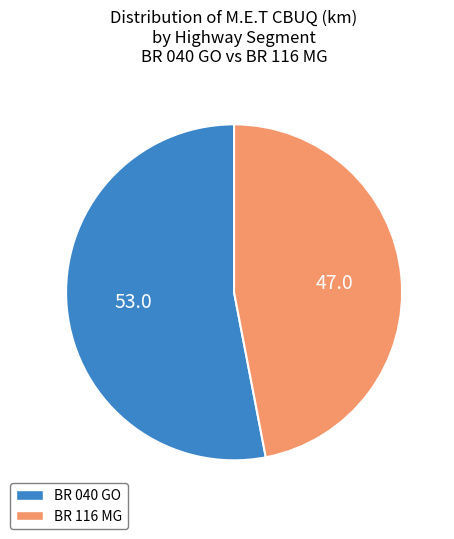

Do BR 116 MG and BR 040 GO together represent more than half of the pie?

Yes